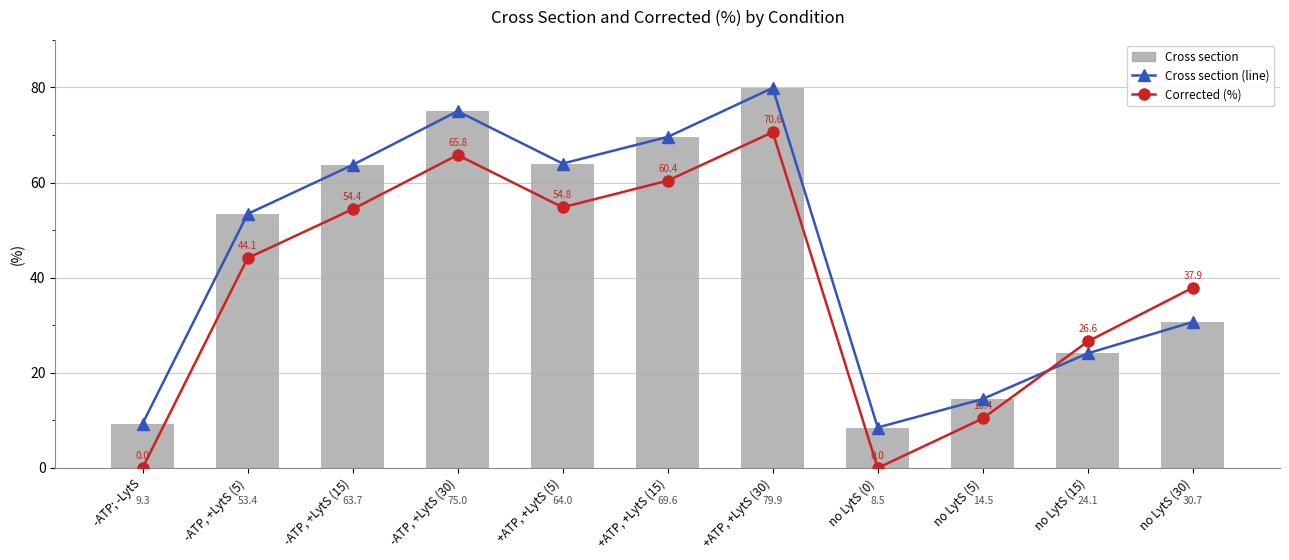

Is the value of Cross section at +ATP, +LytS (15) greater than the value of Cross section (line) at -ATP, +LytS (30)?

No